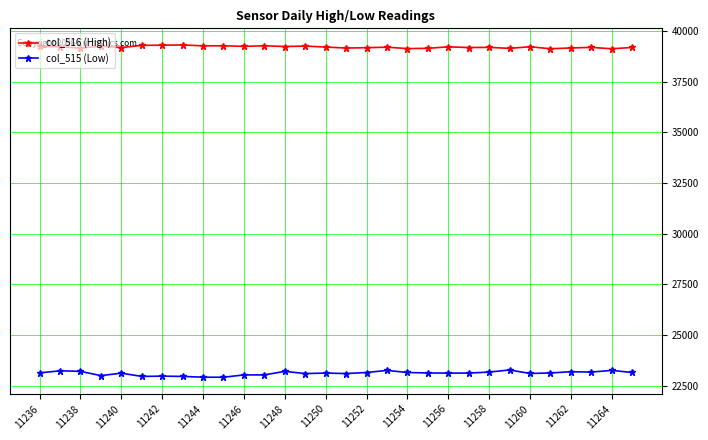

At how many categories does at least one series exceed 29824?

30